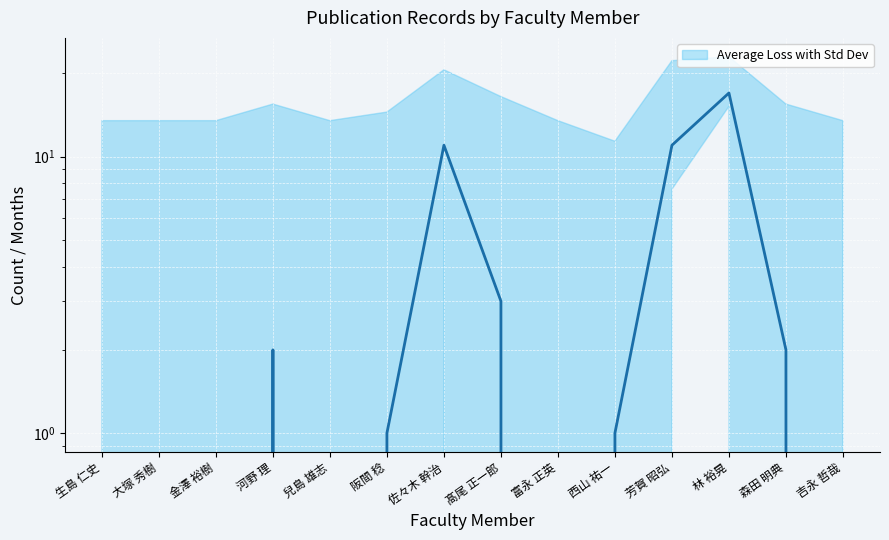

True or false: there are more than 2 points higher than both neighbors.

True